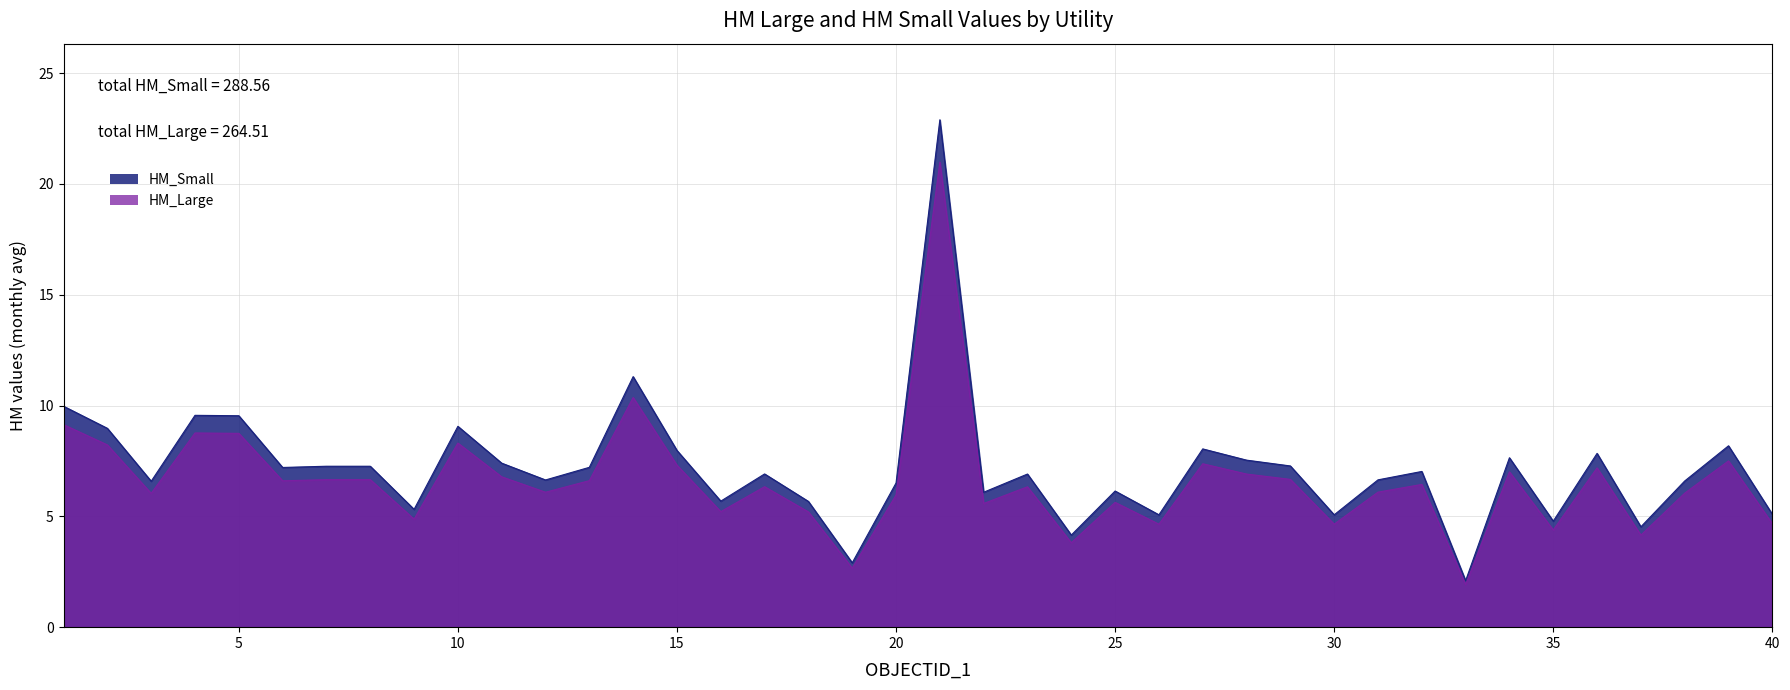

How many values in the HM_Large series exceed 6?

26